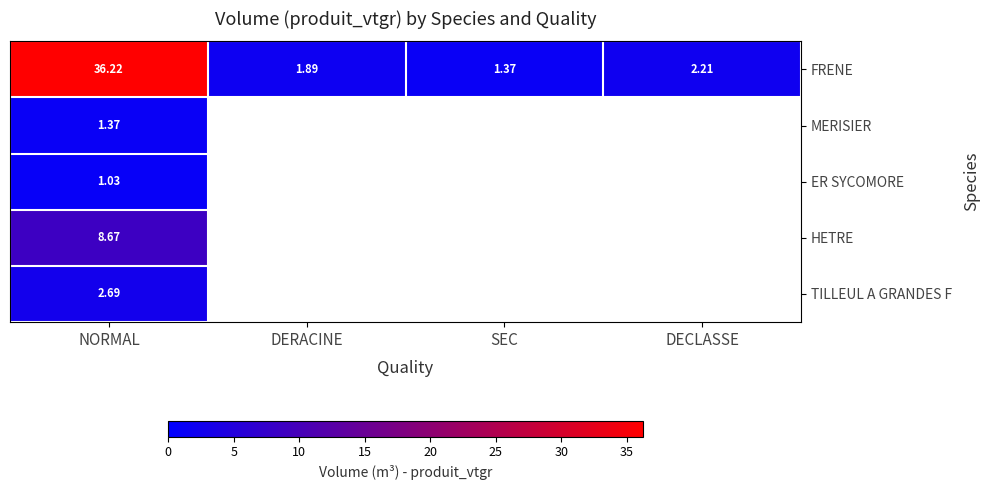

Where does the FRENE series first go above 2?

NORMAL